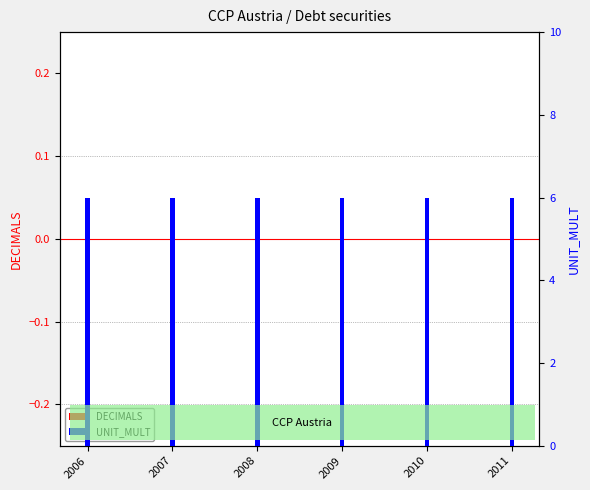

At which category is the sum across all series the highest?

2006